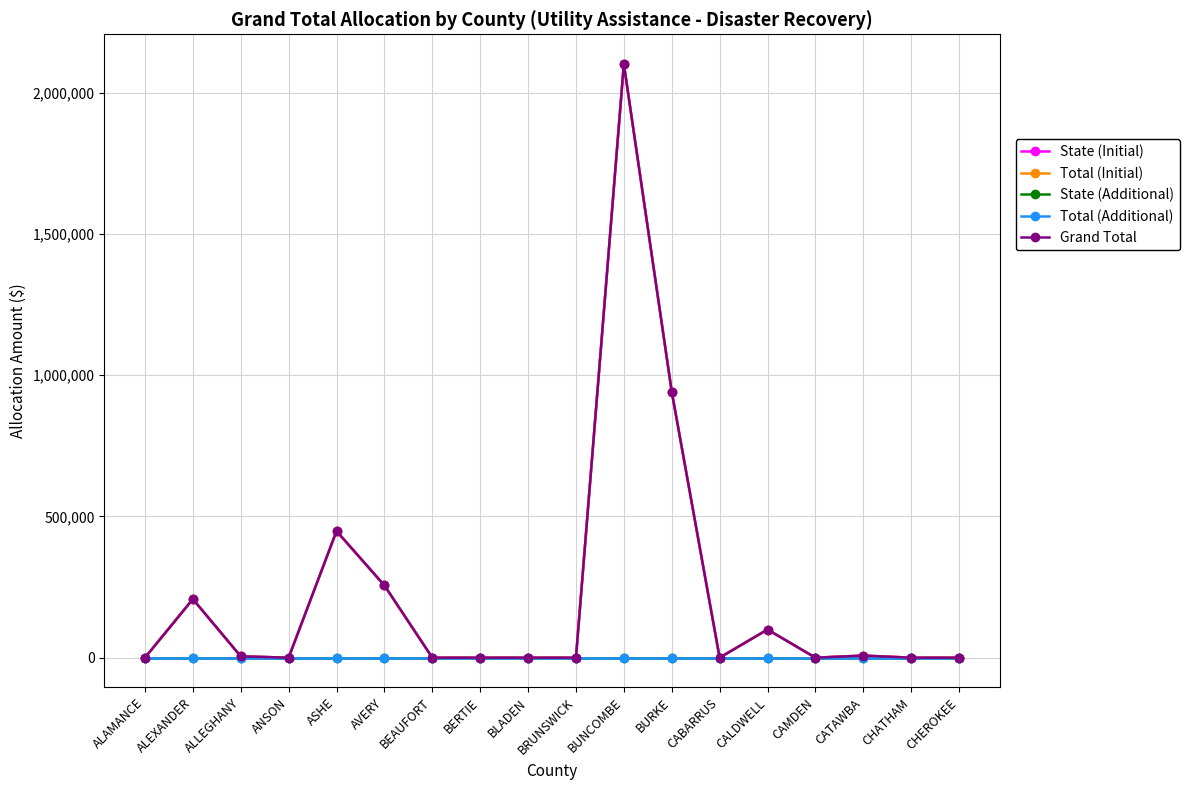

Between BEAUFORT and CHATHAM, which series saw the biggest shift?

State (Initial)